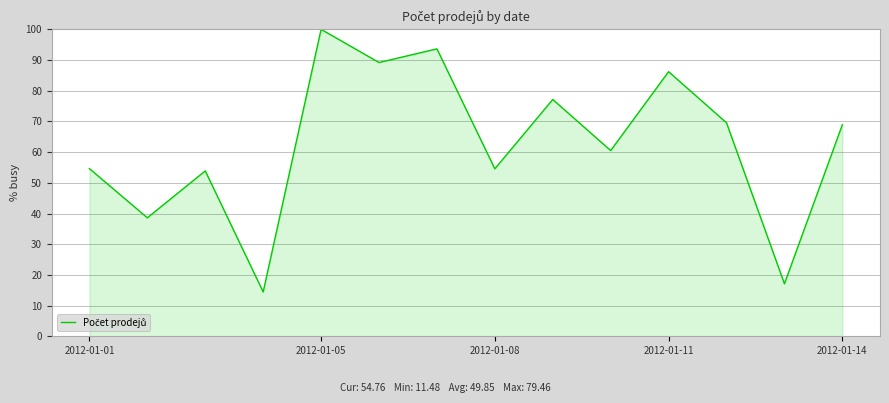

What is the smallest value displayed?

14.4